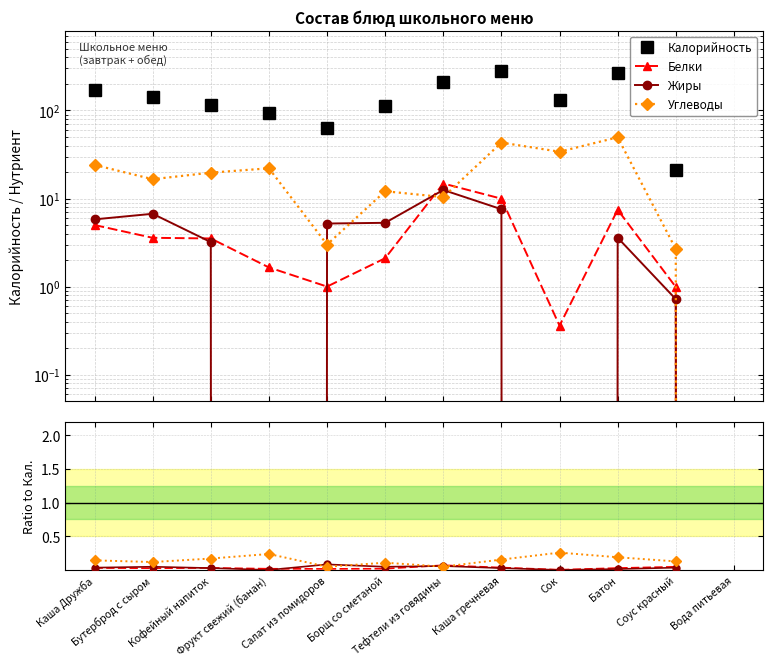

What is the difference between the maximum and minimum values in the Жиры series?

12.5